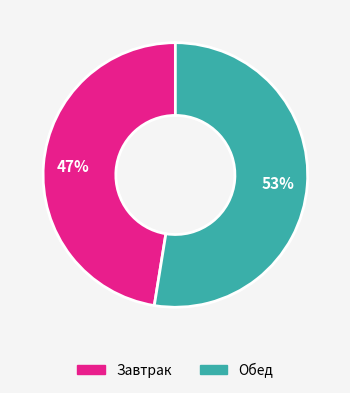

To the nearest percent, what portion does Обед represent?

53%